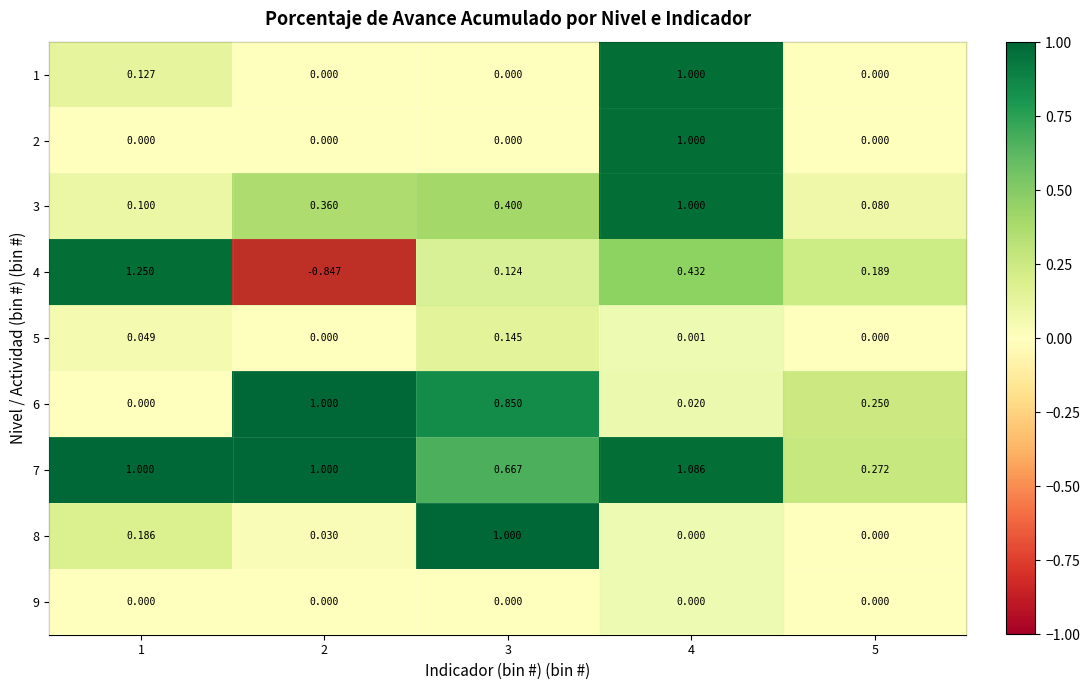

What is the difference between the maximum and minimum values in the 1 series?

1.0